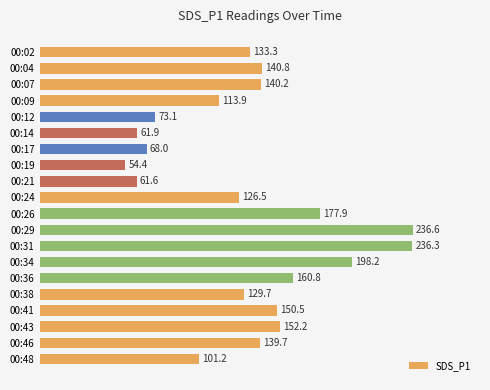

The value at 00:24 is 74.2. True or false?

False